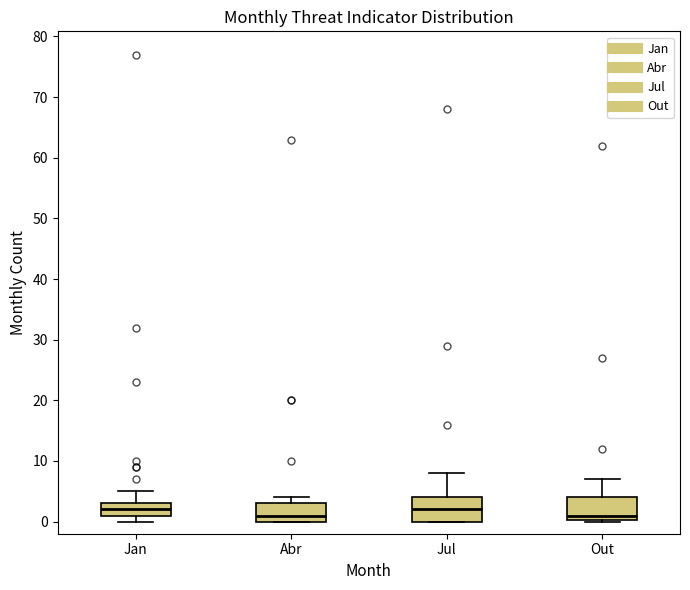

Where does the median line of the box for Out sit on the y-axis? The values are not printed on the chart, so give them approximately, as read against the axis.

1